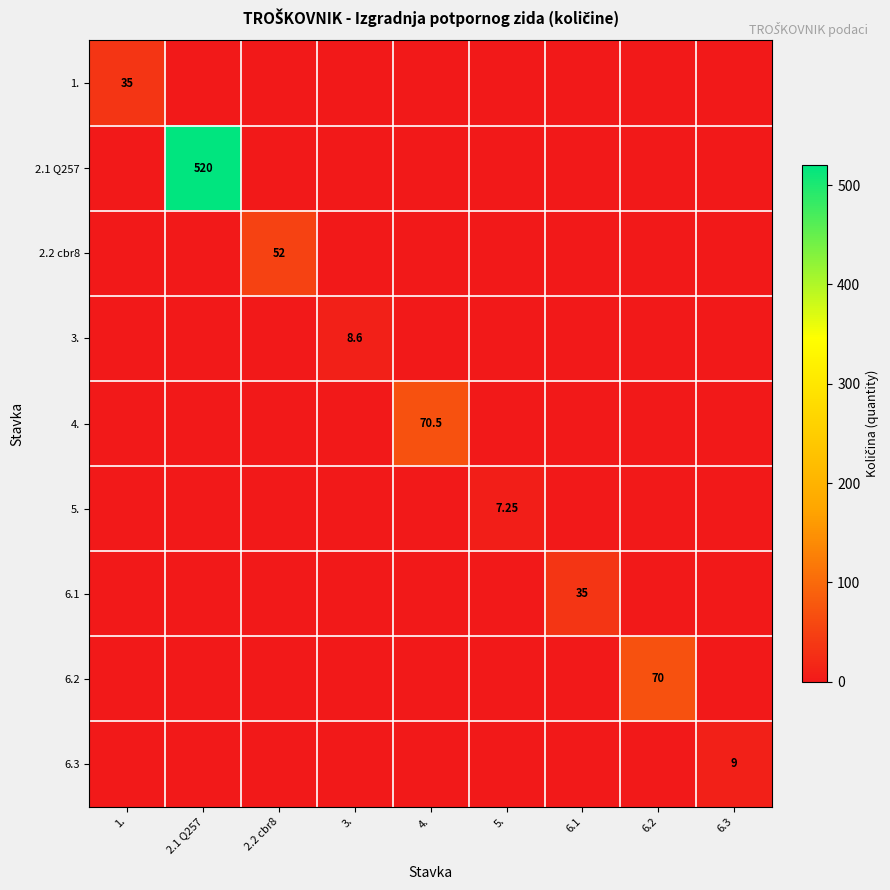

Count the number of data series in this chart.

9